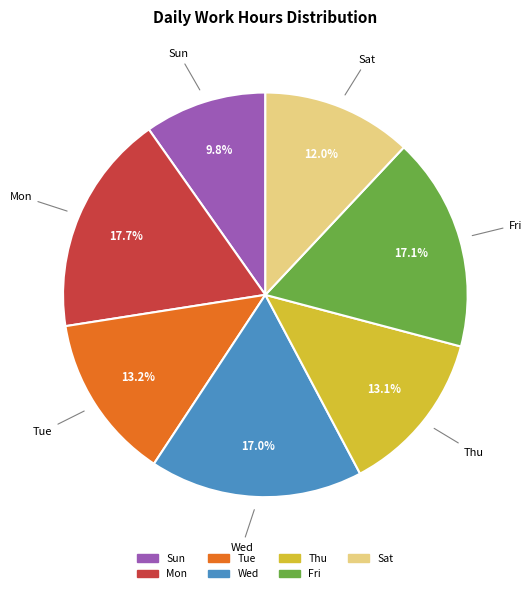

Does any single category account for the majority?

No